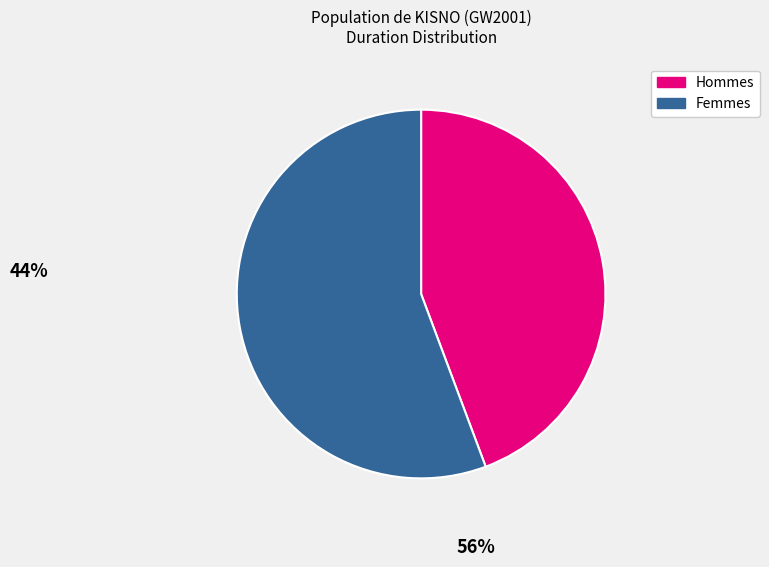

Is there any slice that represents more than half of the pie?

Yes